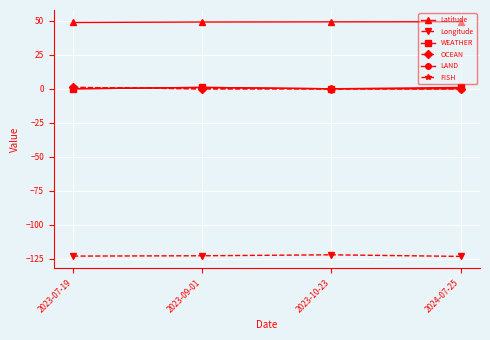

Is this an area chart (filled region under the line)?

No